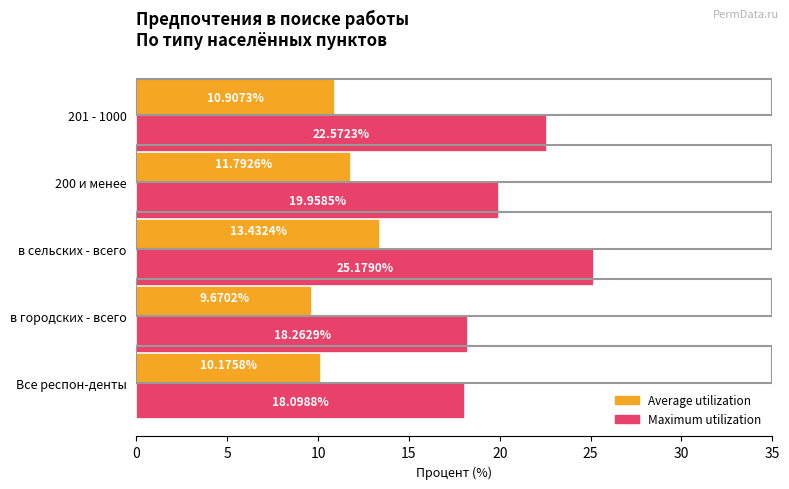

What is the sum of all Maximum utilization values?

104.1